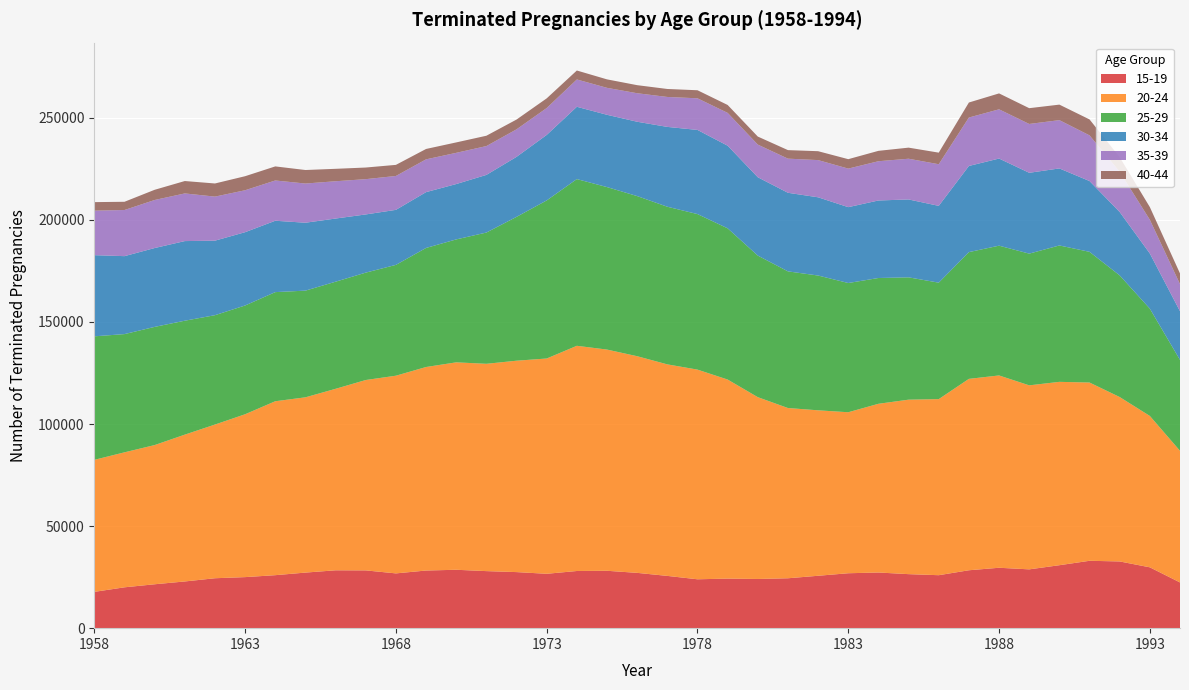

Reading left to right, extract all data points from this chart.

15-19: 17785	20016	21506	22882	24461	25010	25960	27228	28350	28304	26835	28239	28611	27950	27469	26641	28007	28115	27095	25605	23949	24280	24100	24446	25668	26908	27269	26467	25950	28371	29593	28811	30843	33009	32689	29806	22399
20-24: 64683	66134	68197	71932	75297	79794	85218	85871	88917	93273	96853	99708	101624	101568	103566	105474	110332	108374	106143	103636	102722	97527	89073	83408	81064	78876	82660	85480	86266	93770	94220	90154	89833	87336	80552	74166	64499
25-29: 60515	57921	57900	55819	53578	53290	53458	52266	52476	52613	54293	58333	60223	64305	70474	77445	81678	79606	78452	77231	76201	74086	69360	66949	66034	63317	61624	59929	57055	62100	63578	64534	66821	64028	59590	52567	44527
30-34: 39759	38189	38632	39006	36509	35906	34967	33269	30942	28505	26959	27344	27125	28240	29396	32089	35423	35417	36416	39111	41230	40476	38386	38501	38324	37163	37981	38163	37626	42204	42691	39596	37740	34687	31046	27024	23850
35-39: 21807	22603	23537	23351	21585	20551	19729	19204	18272	17290	16604	16062	15294	14125	13487	13183	13383	13208	13970	14671	15494	16085	15997	16726	18228	18888	19233	19951	20392	23728	24121	23924	23659	22377	19756	16518	13285
40-44: 4178	4035	4998	6072	6434	6875	6896	6621	6089	5691	5434	5085	5105	5065	4790	4729	4389	4147	3951	3907	3942	3872	3930	4176	4360	4620	5083	5430	5681	7359	7790	7734	7600	7807	7111	6207	5228